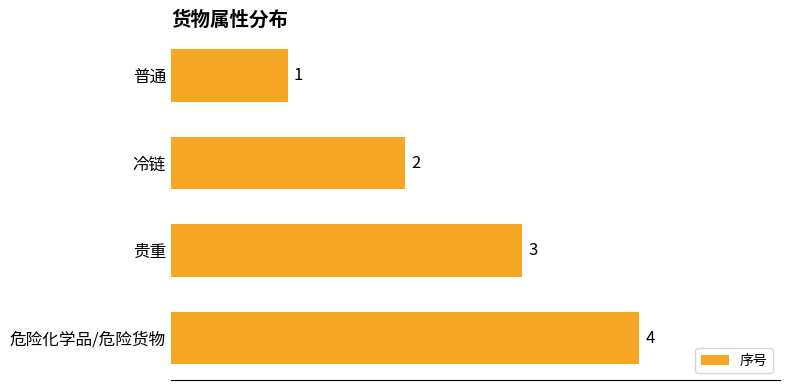

Where is the data nearest to the value 2?

冷链